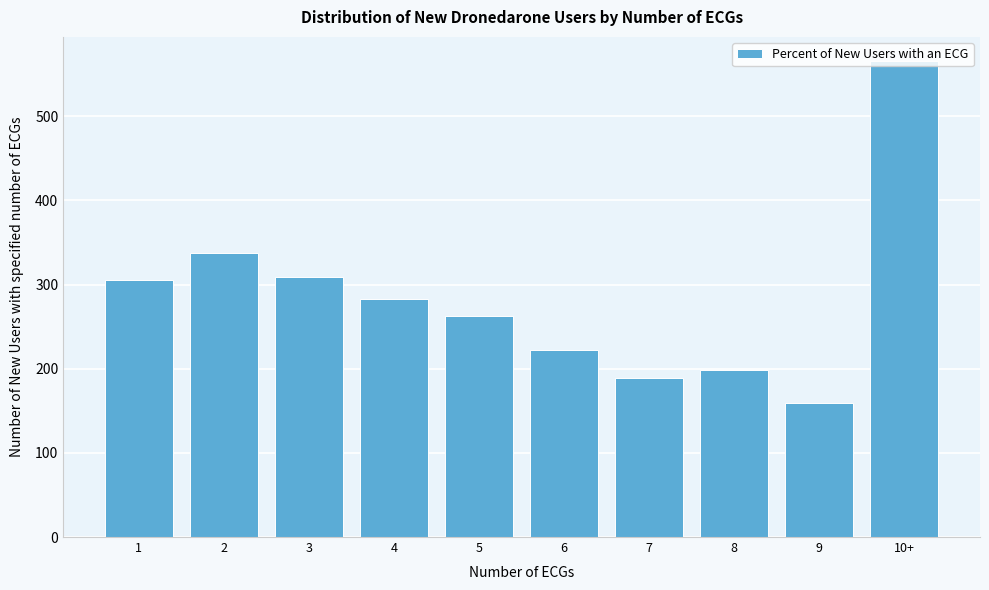

The value at 8 is 305. True or false?

False